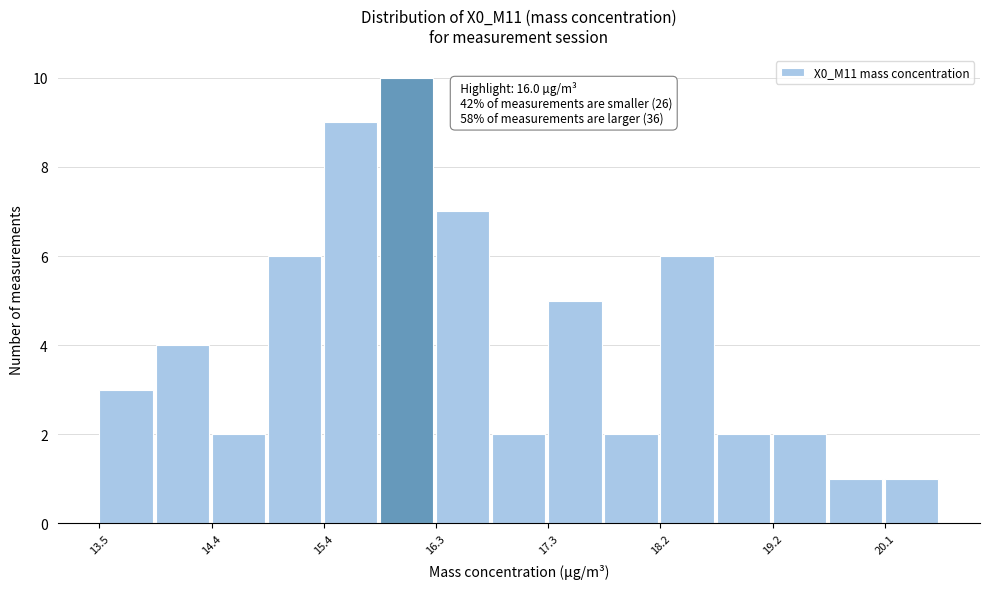

Which range on the x-axis has the tallest bar?

15.9 to 16.3